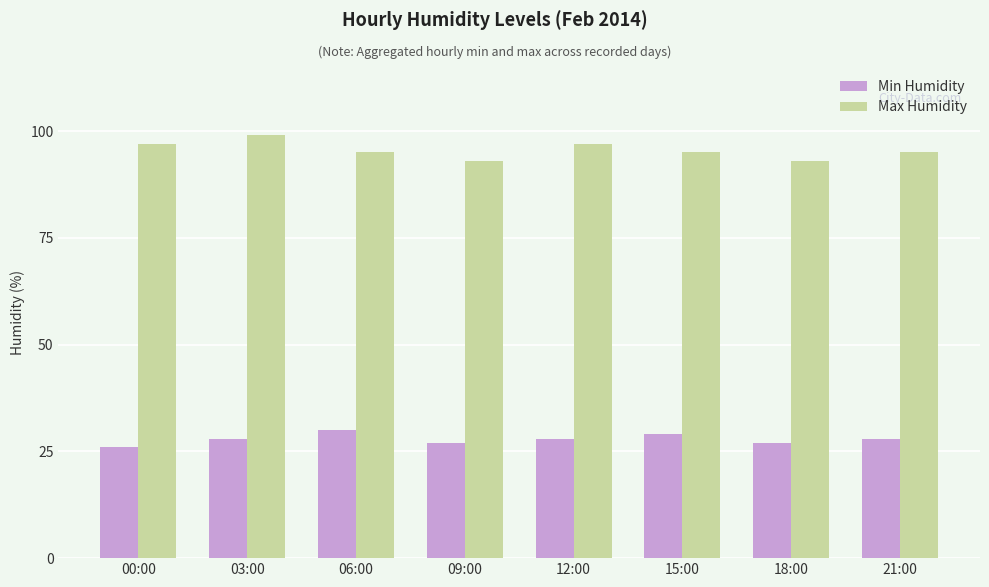

What is the difference between the highest and lowest values at 18:00?

66